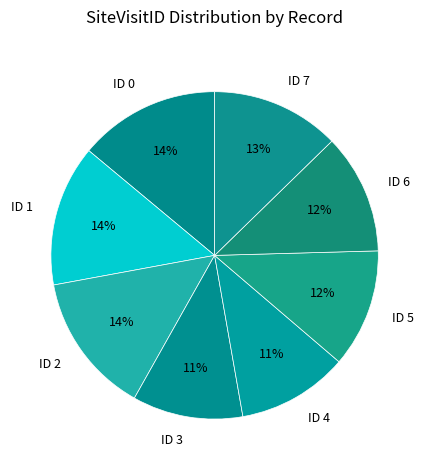

What is the ratio of the value at ID 7 to the value at ID 1?

0.9